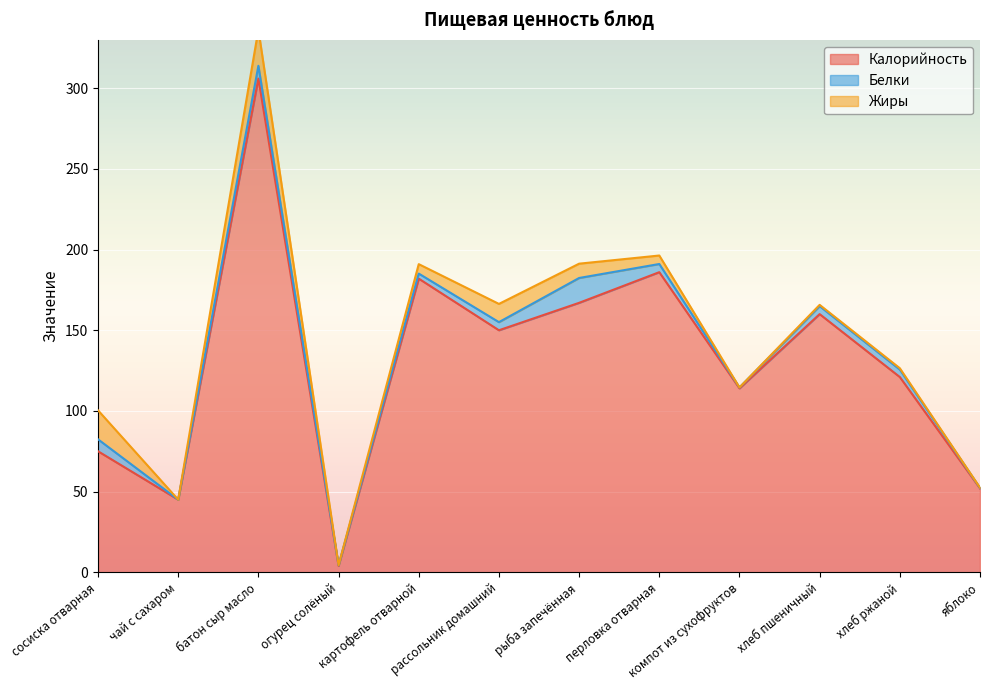

Which series changed the most between картофель отварной and хлеб пшеничный?

Калорийность